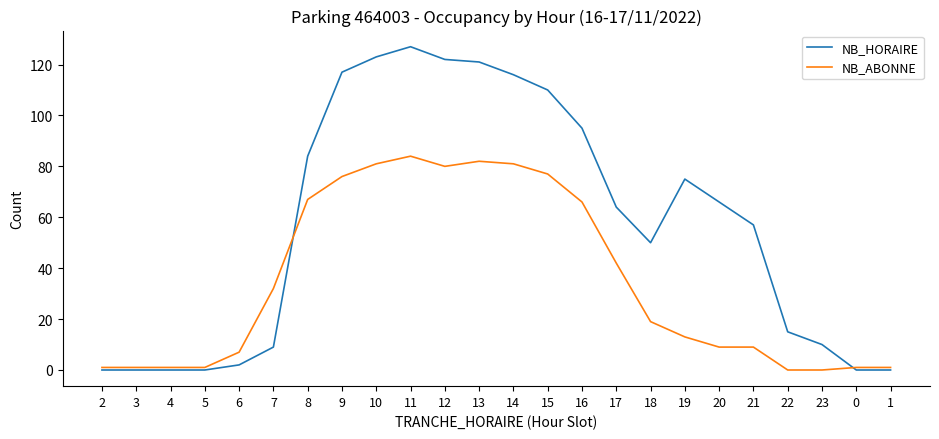

At which category is the sum across all series the highest?

11